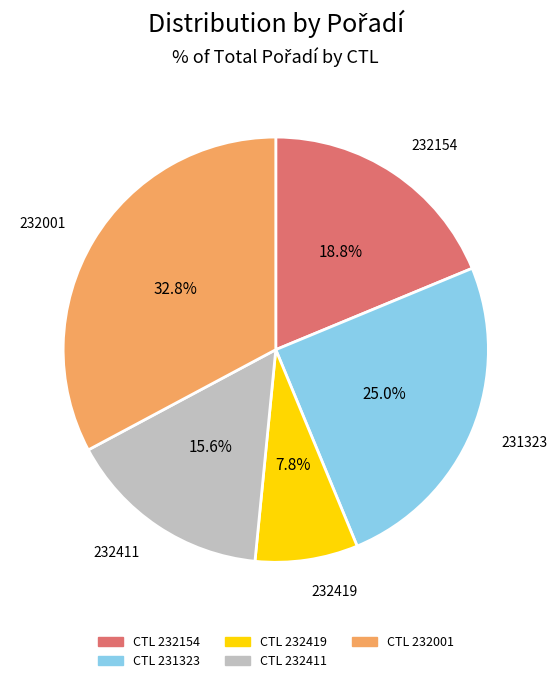

Is there any slice that represents more than half of the pie?

No